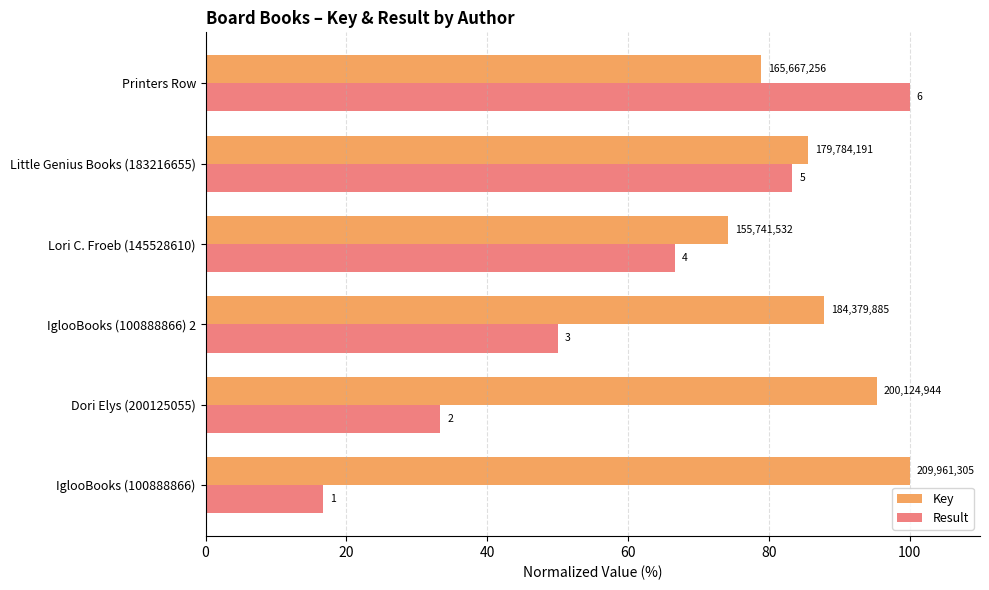

What are all the series names shown in the legend?

Key, Result